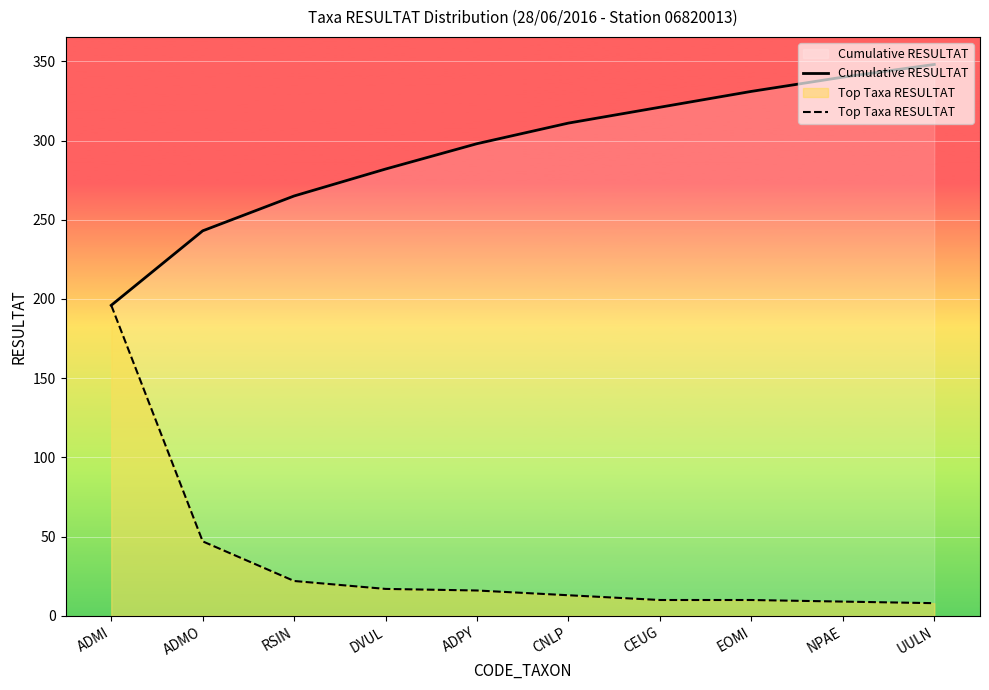

What is the difference between the Top Taxa RESULTAT values at CNLP and NPAE?

4